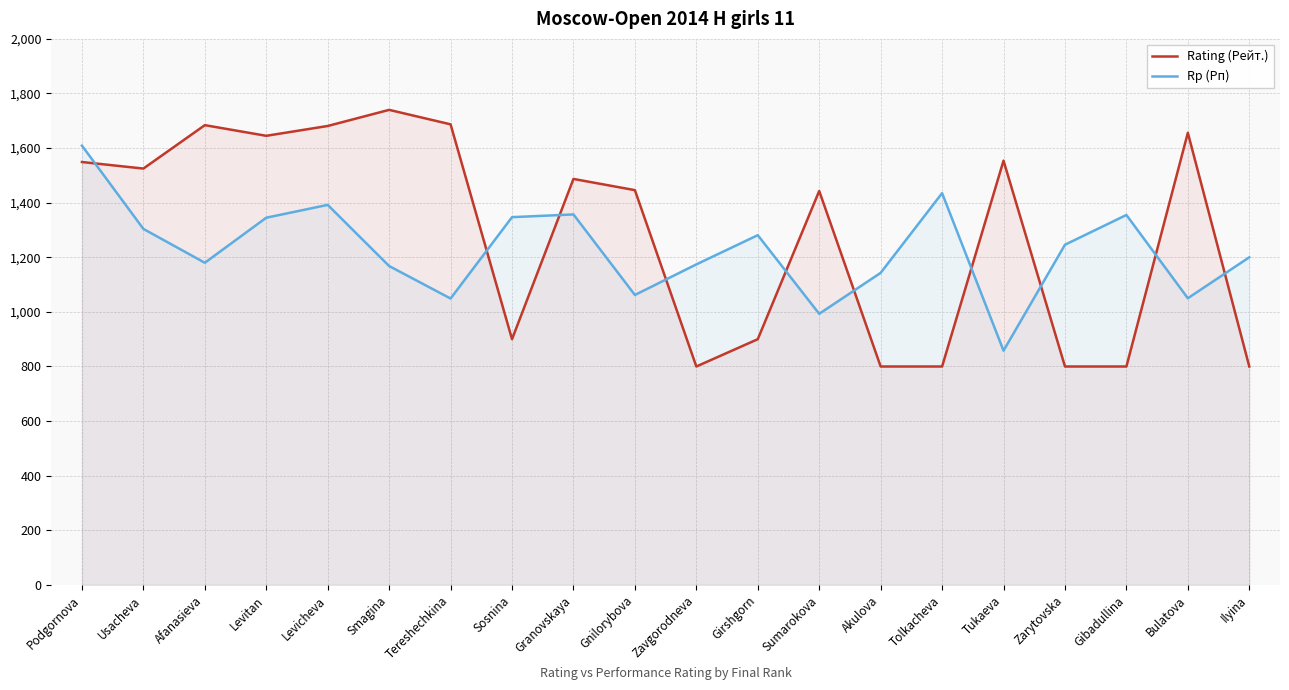

What is the label of the 5th point from the left?

Levicheva